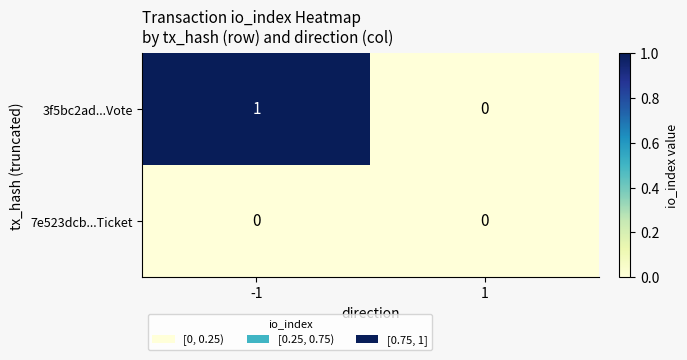

List the series in order of their peak value, lowest first.

7e523dcb...Ticket, 3f5bc2ad...Vote